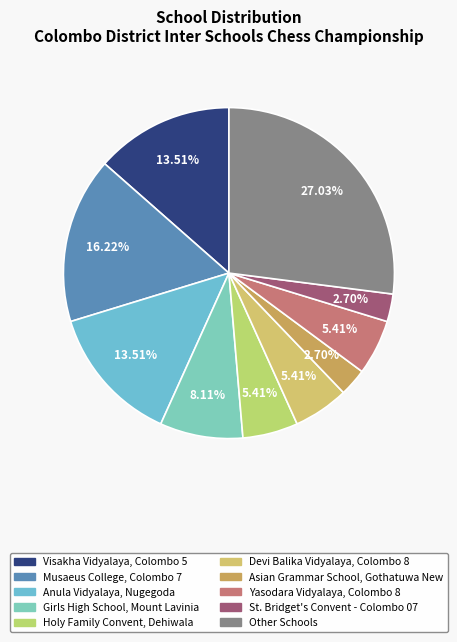

To the nearest percent, what percentage of the pie is Anula Vidyalaya, Nugegoda?

14%